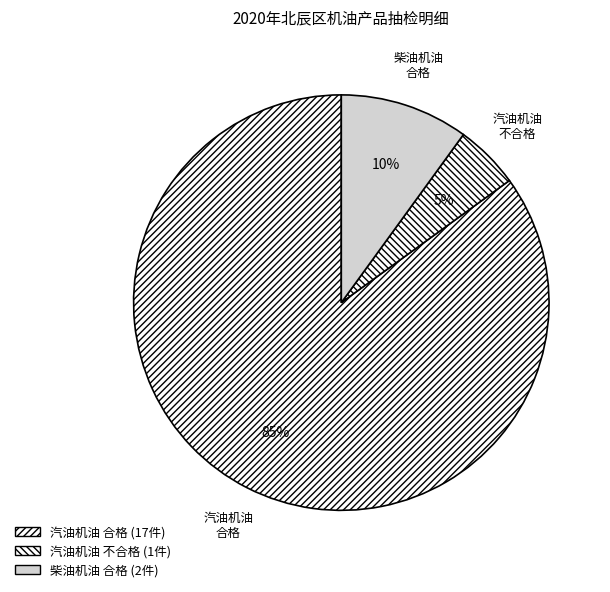

Which category has the biggest portion of the pie?

汽油机油